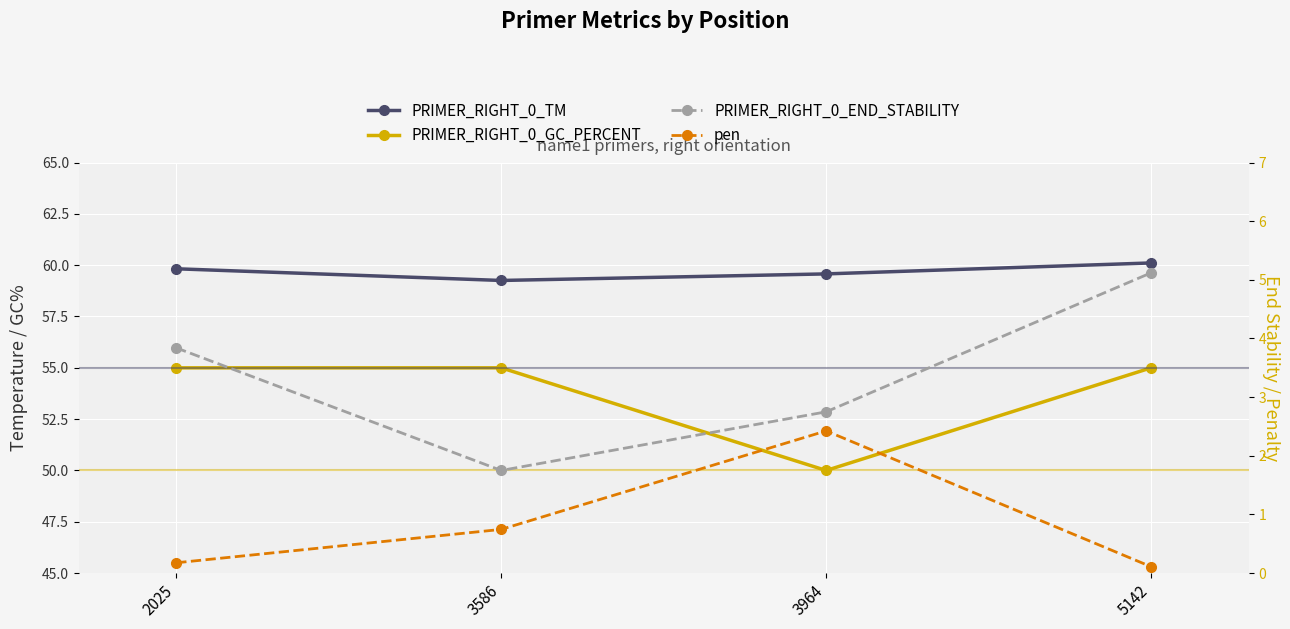

Is the value of PRIMER_RIGHT_0_GC_PERCENT at 3586 greater than the value of pen at 5142?

Yes